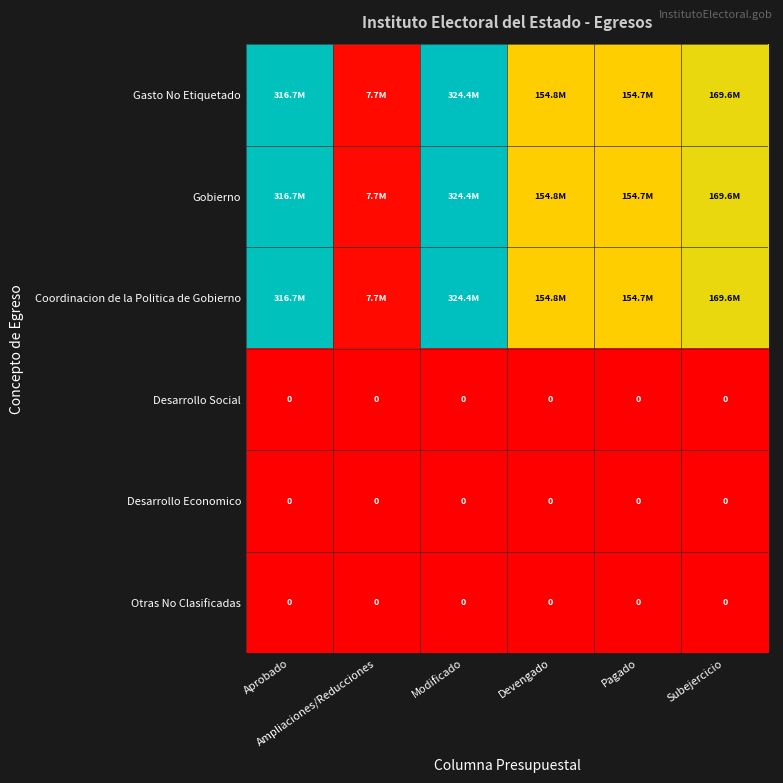

List the series in order of their peak value, lowest first.

Desarrollo Social, Desarrollo Economico, Otras No Clasificadas, Gasto No Etiquetado, Gobierno, Coordinacion de la Politica de Gobierno